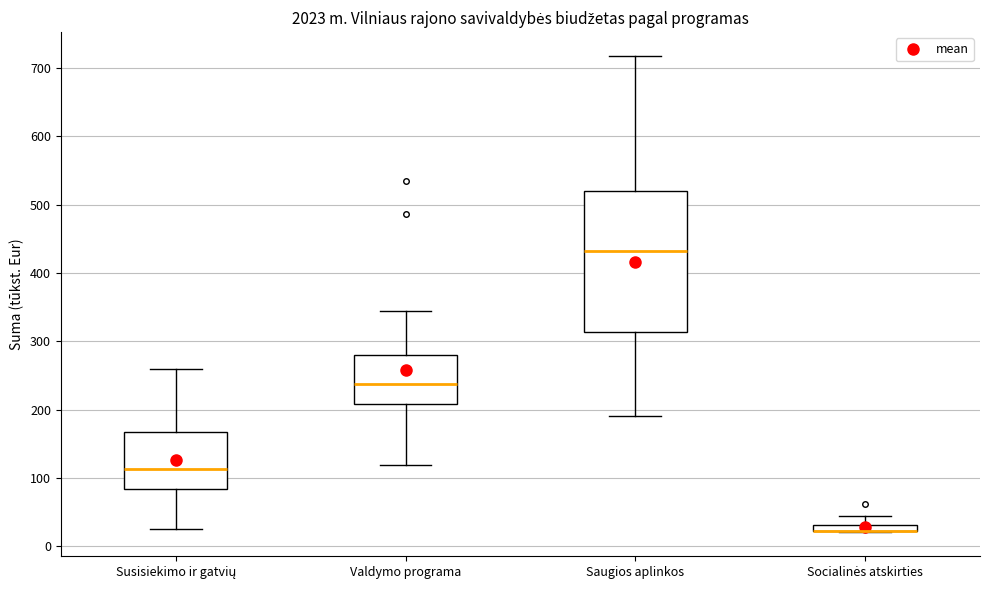

Where does the upper whisker of the box for Socialinės atskirties end on the y-axis? The values are not printed on the chart, so give them approximately, as read against the axis.

40